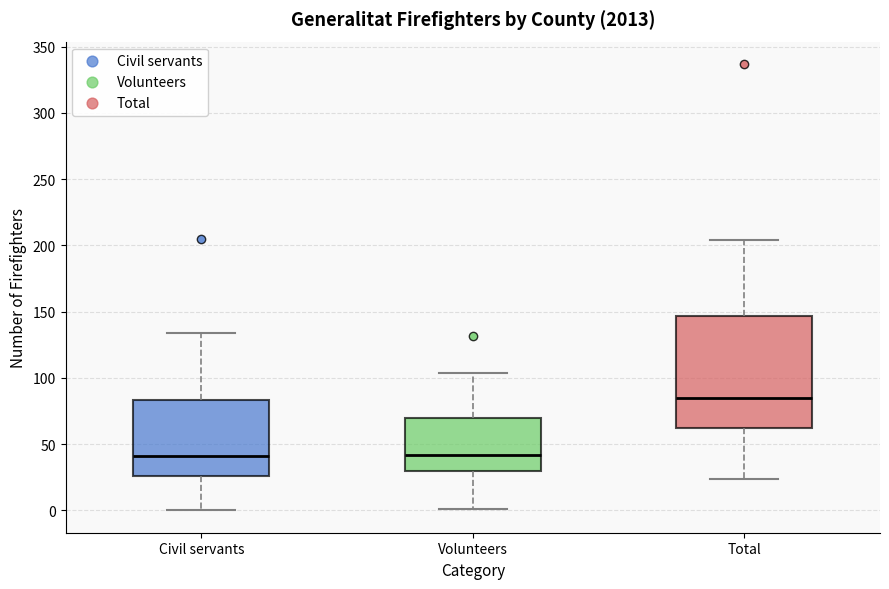

Which box has the highest median line?

Total